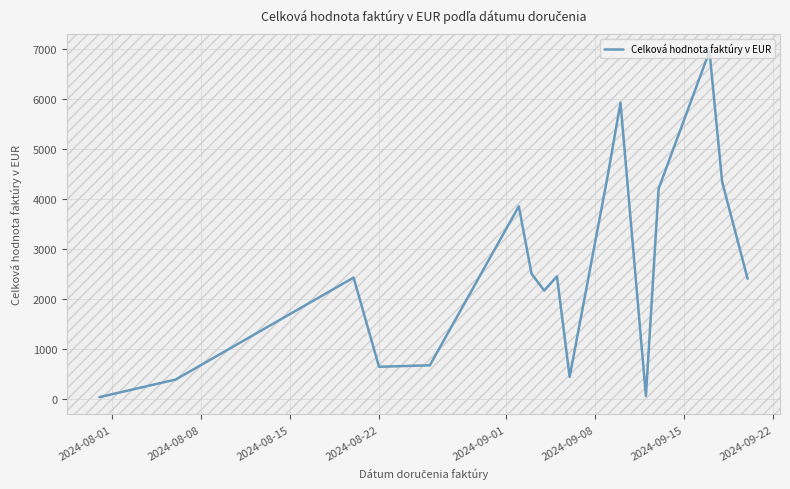

What is the difference between the maximum and minimum values?

6927.5